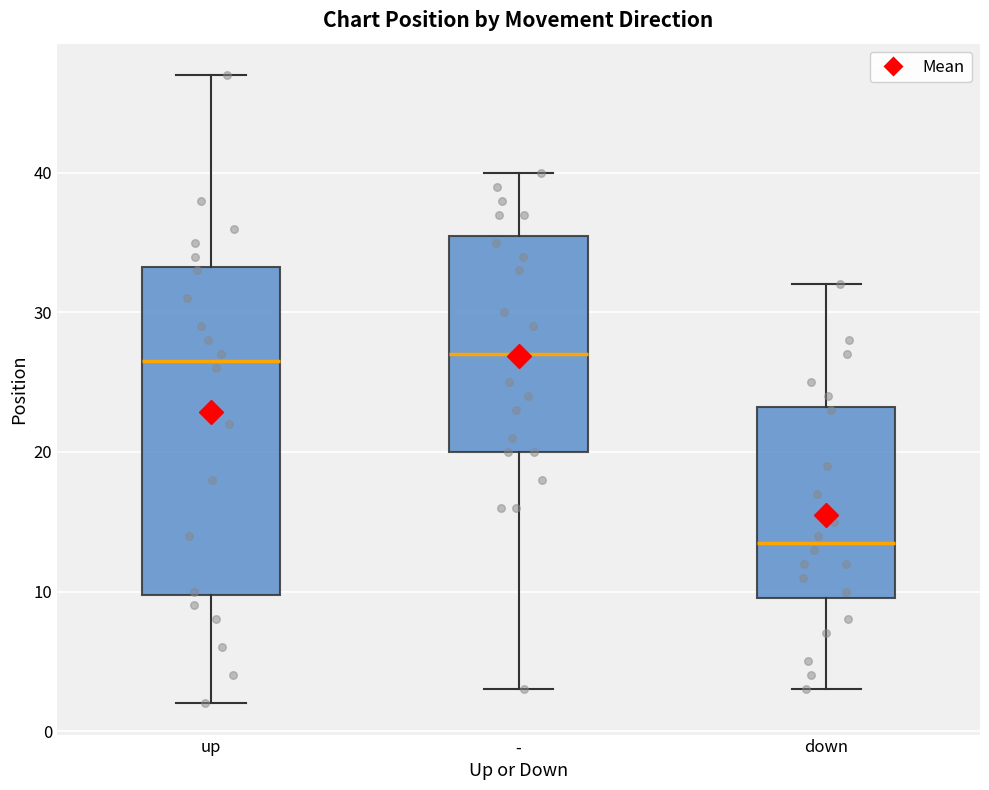

Comparing the boxes themselves (not the whiskers), which one is the tallest?

up